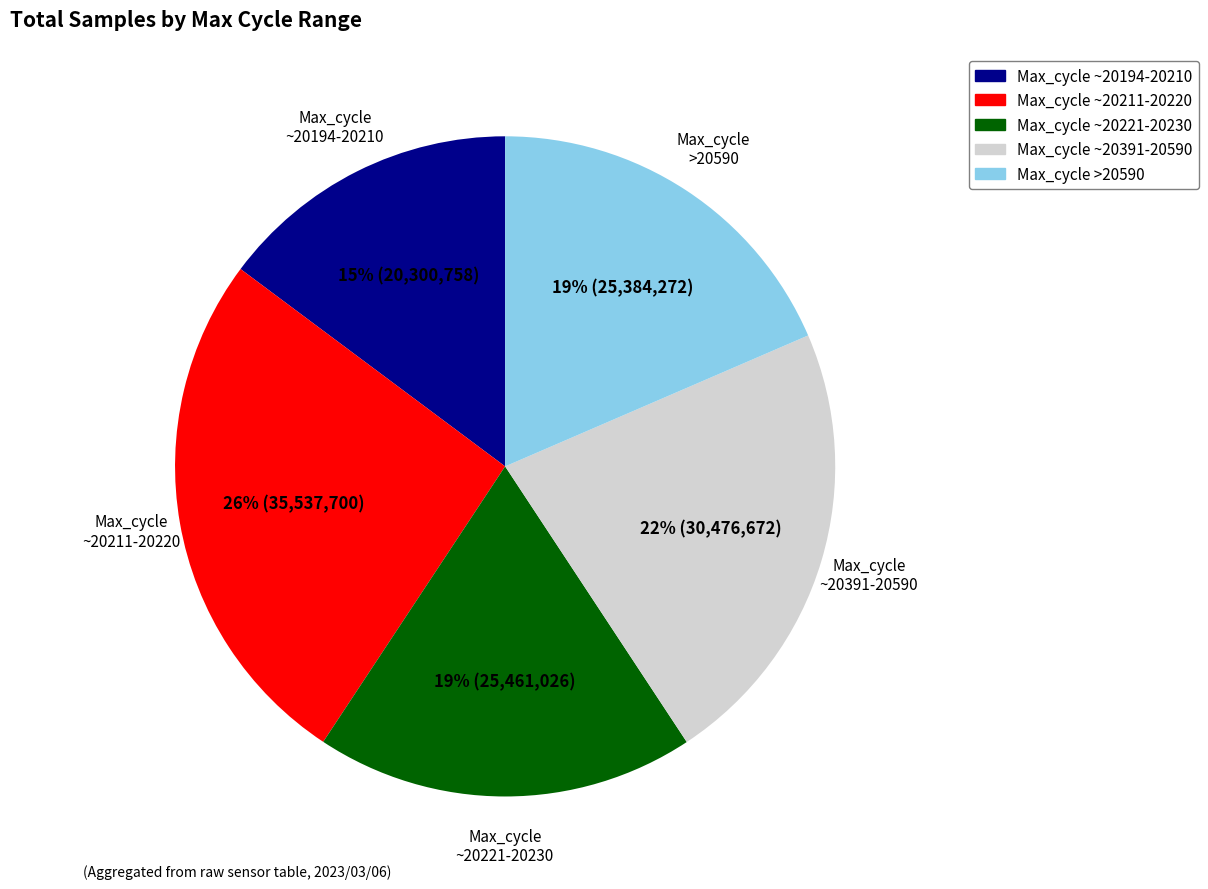

Does any single category account for the majority?

No